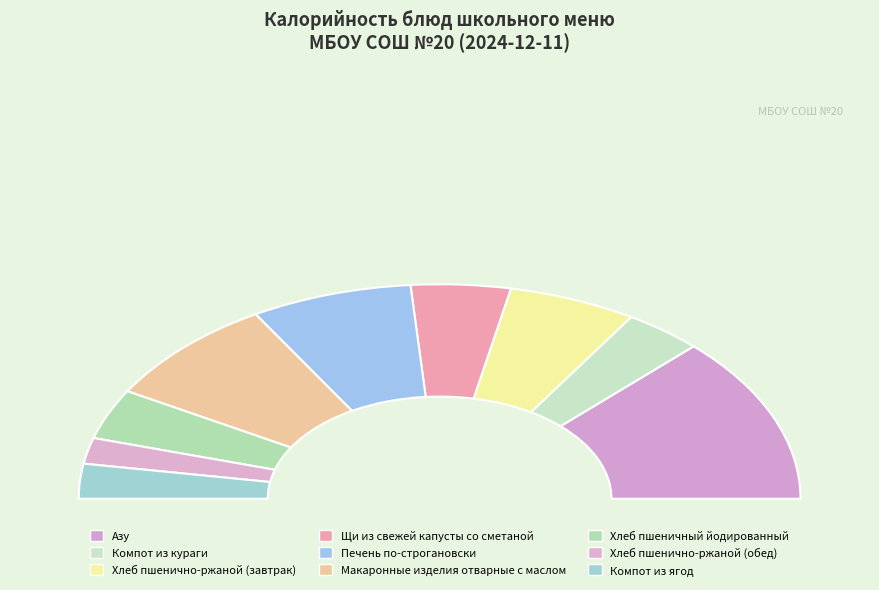

The Макаронные изделия отварные с маслом slice represents 16% of the pie. True or false?

True